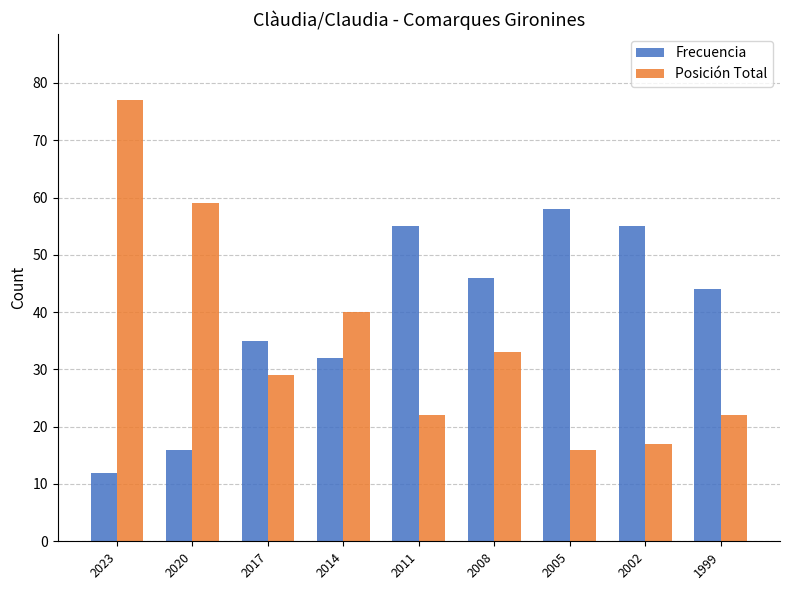

Count the number of categories in the chart.

9